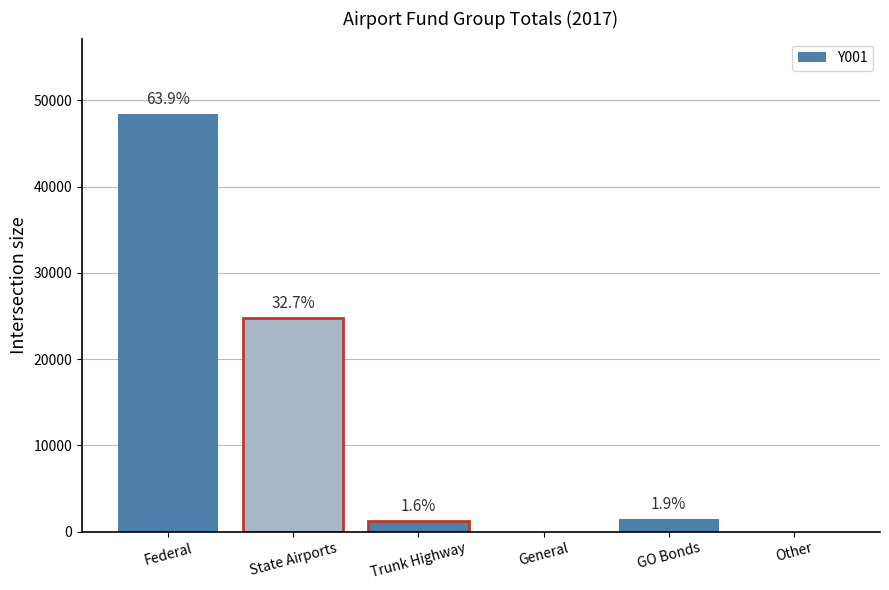

Are the bars horizontal?

No